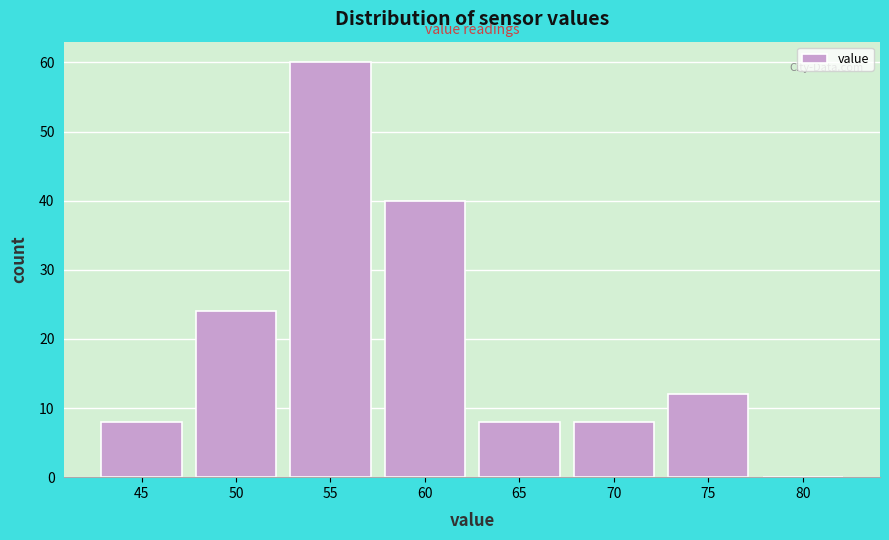

Reading left to right, list all the values displayed in this chart.

45=8	50=24	55=60	60=40	65=8	70=8	75=12	80=0